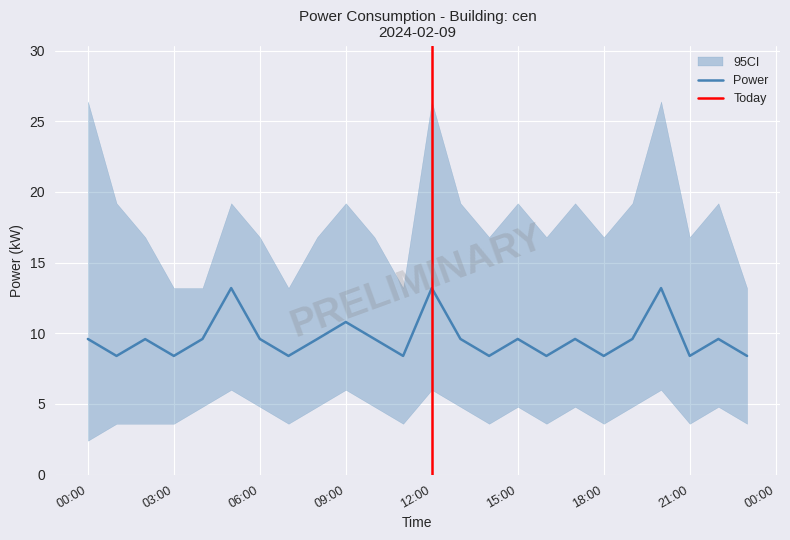

At which category does the chart reach its peak across all series?

00:00